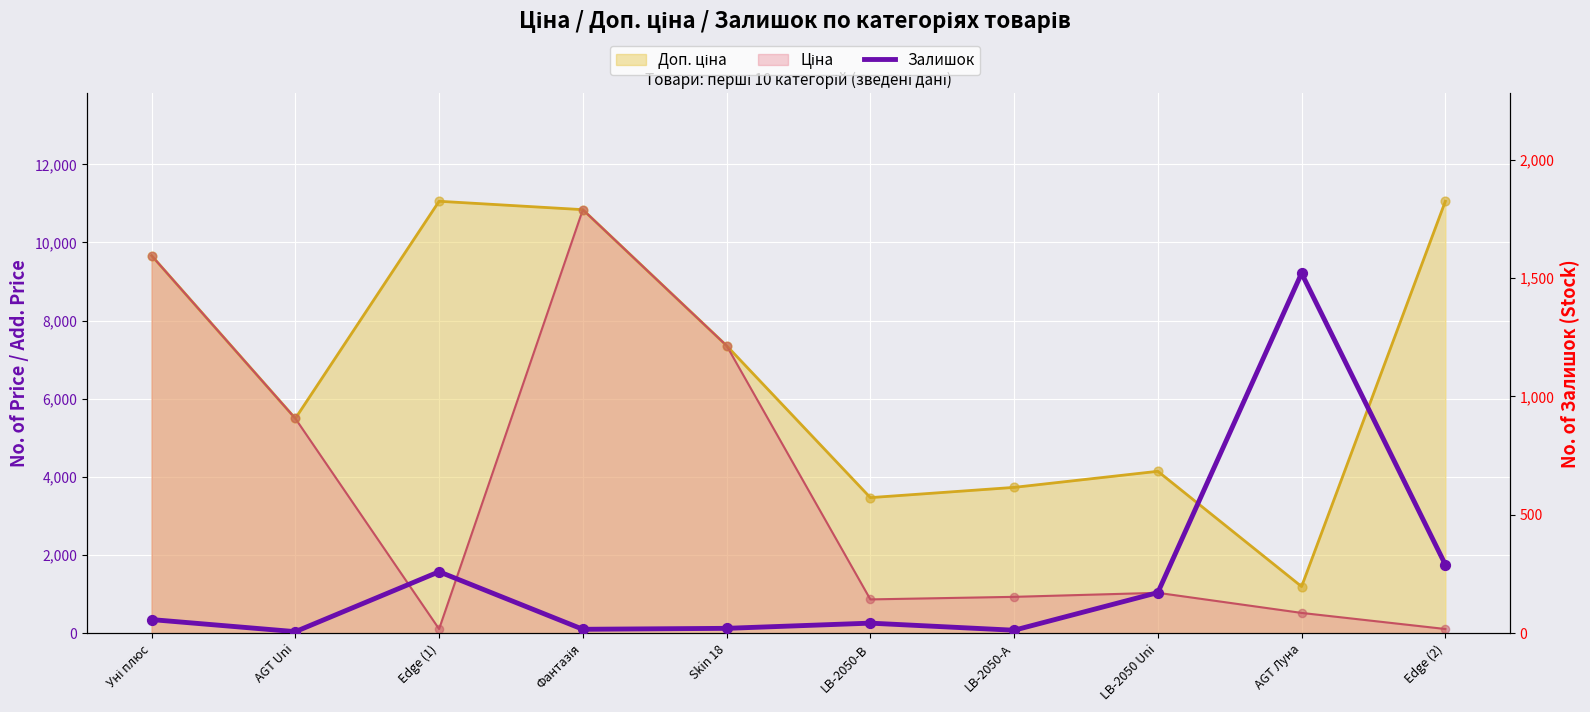

What is the change in value from Фантазія to Skin 18?

+4